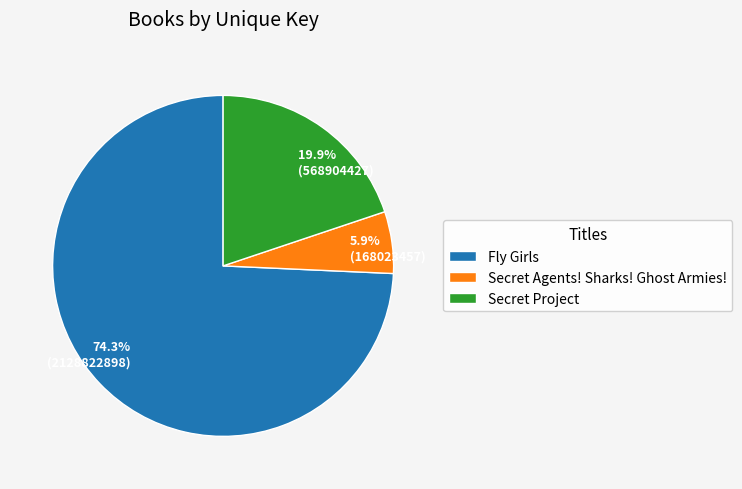

Rank the categories by value from highest to lowest.

Fly Girls, Secret Project, Secret Agents! Sharks! Ghost Armies!